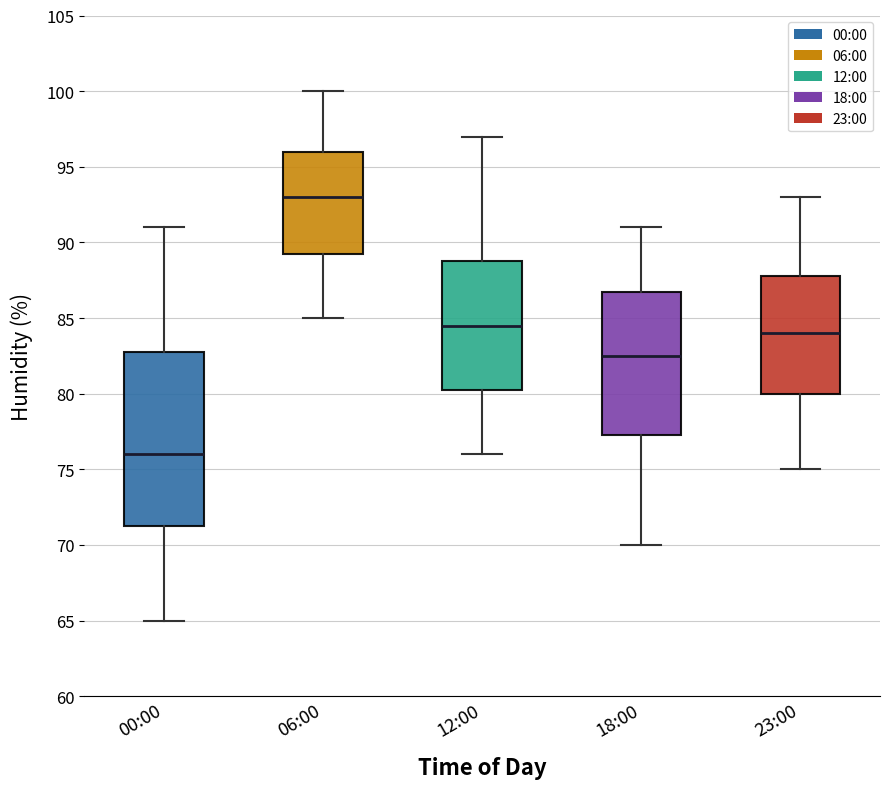

Comparing the boxes themselves (not the whiskers), which one is the tallest?

00:00